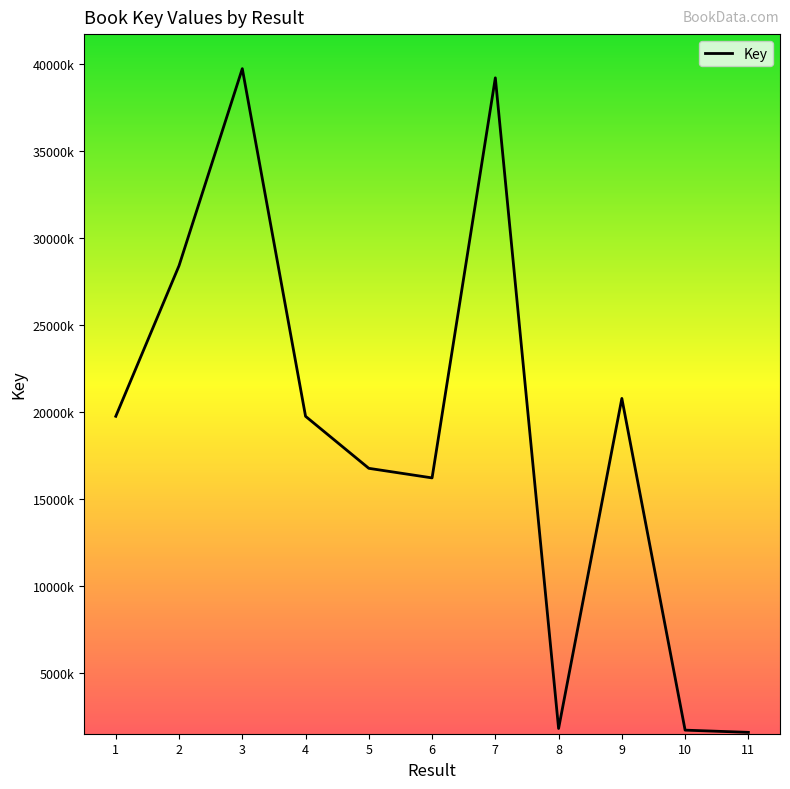

Is this an area chart (filled region under the line)?

No